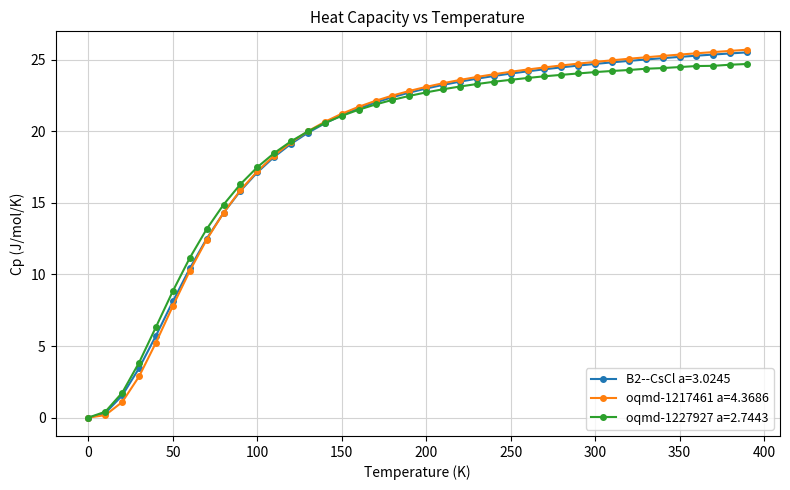

What is the value of the oqmd-1227927 a=2.7443 point at the 34th from the left?

24.4